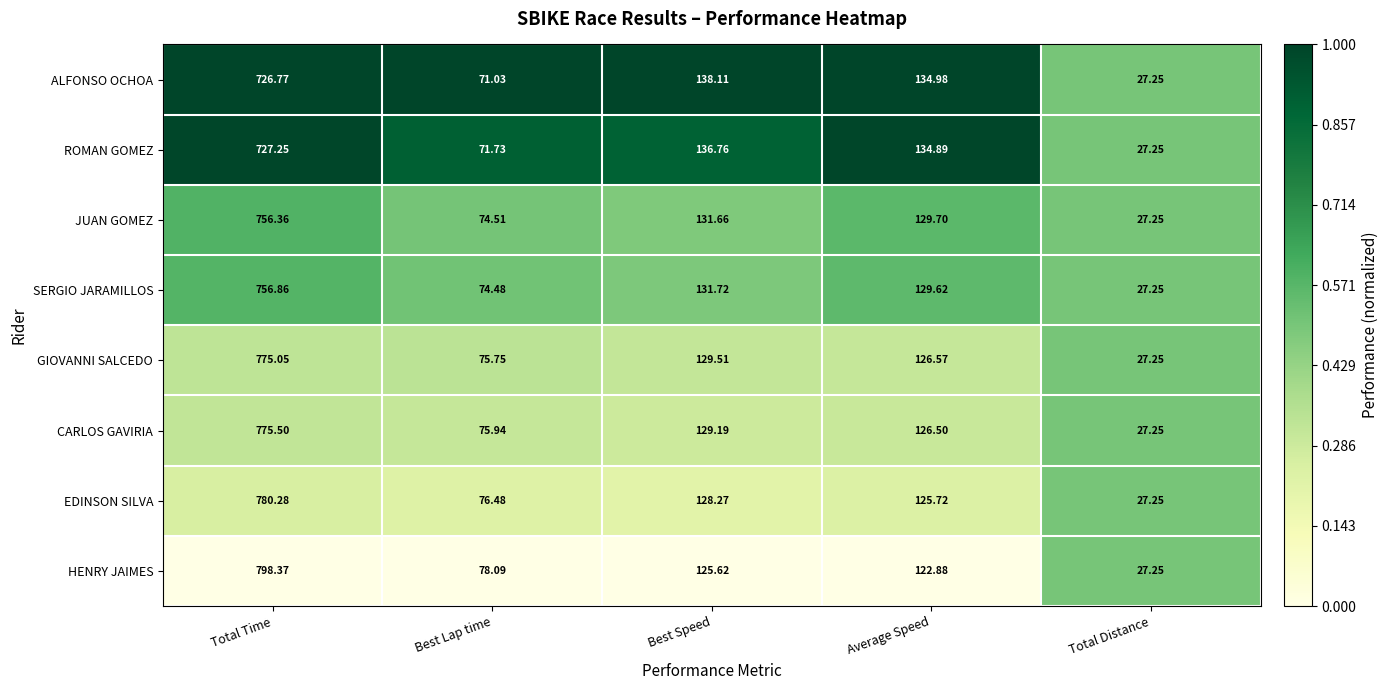

Rank the series at Total Time from highest to lowest value.

HENRY JAIMES, EDINSON SILVA, CARLOS GAVIRIA, GIOVANNI SALCEDO, SERGIO JARAMILLOS, JUAN GOMEZ, ROMAN GOMEZ, ALFONSO OCHOA